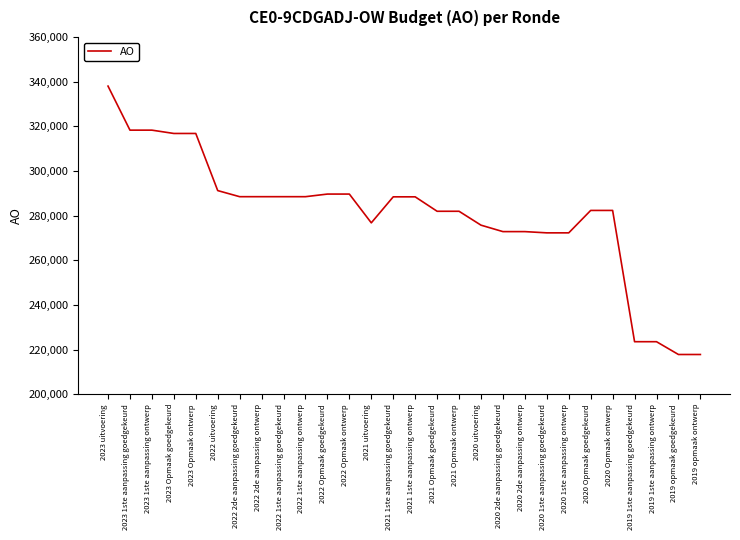

What is the smallest value displayed?

217812